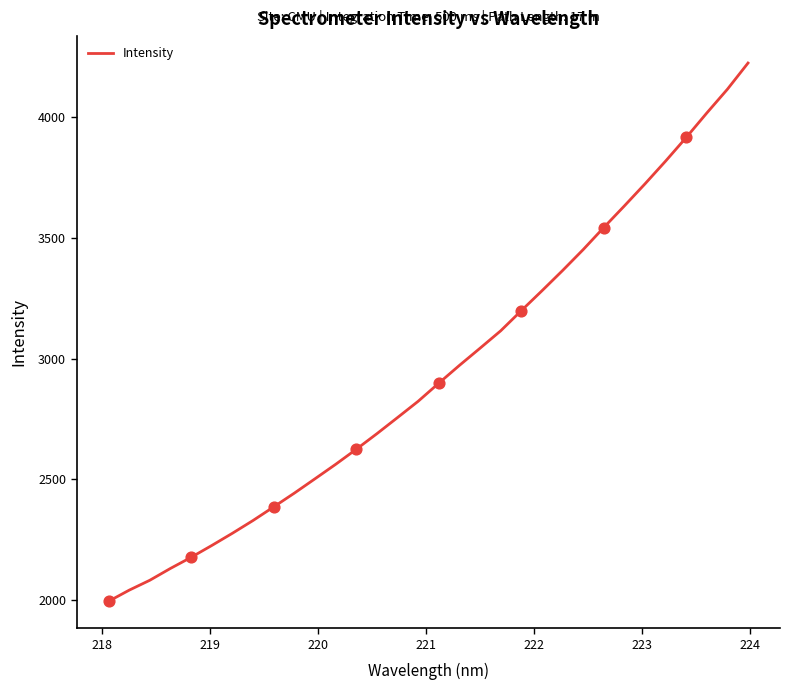

What is the difference between the maximum and minimum values?

2231.5